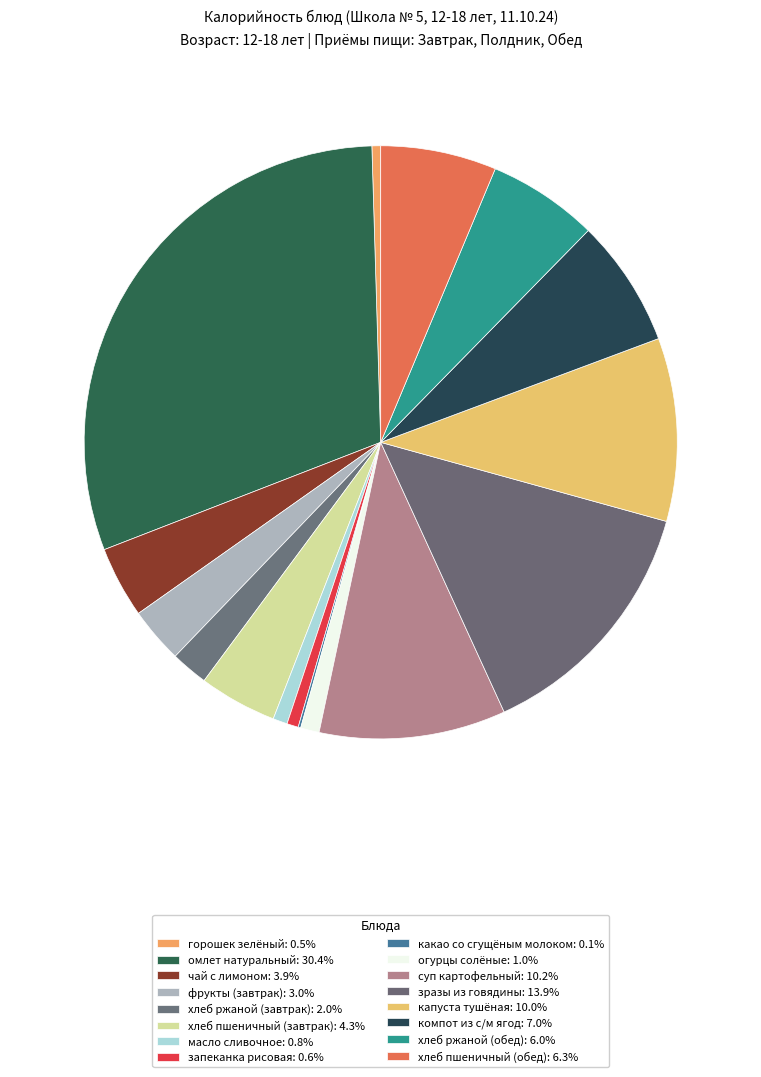

Does масло сливочное account for over 50% of the chart?

No